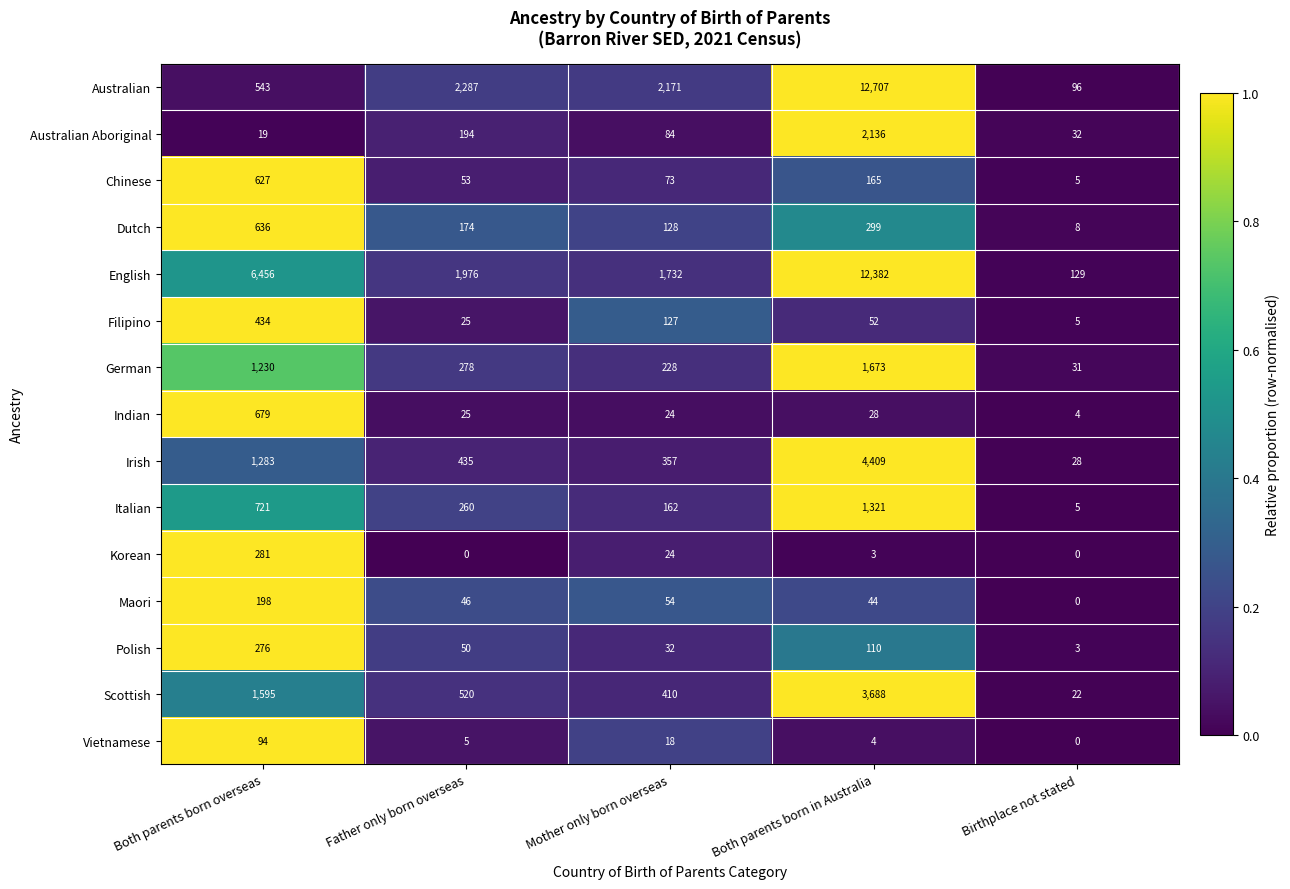

Which label corresponds to the largest value in the chart?

Both parents born in Australia